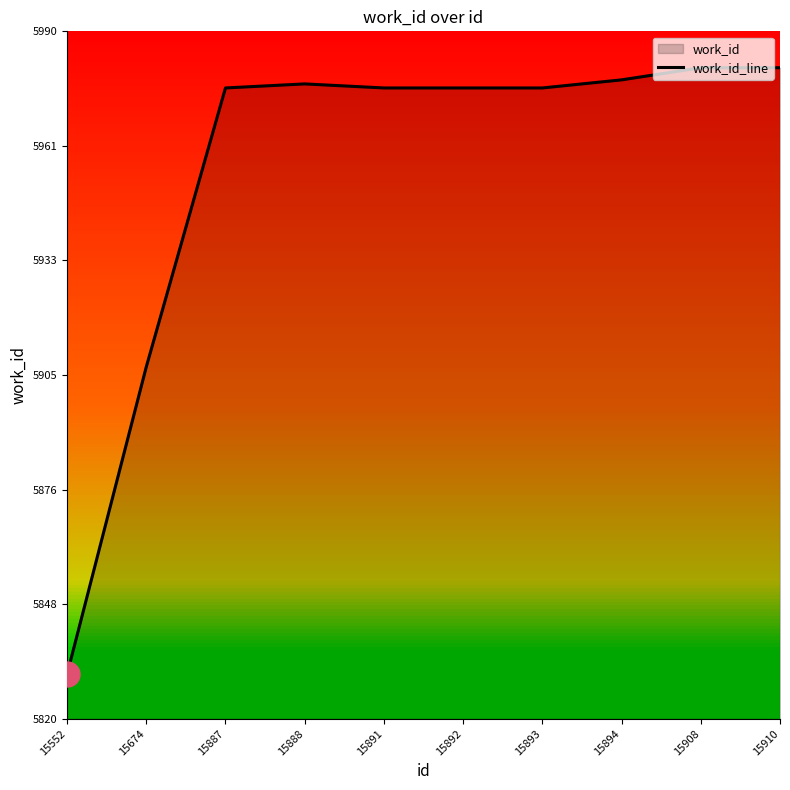

Is it true that the value at 15893 is 5976?

True